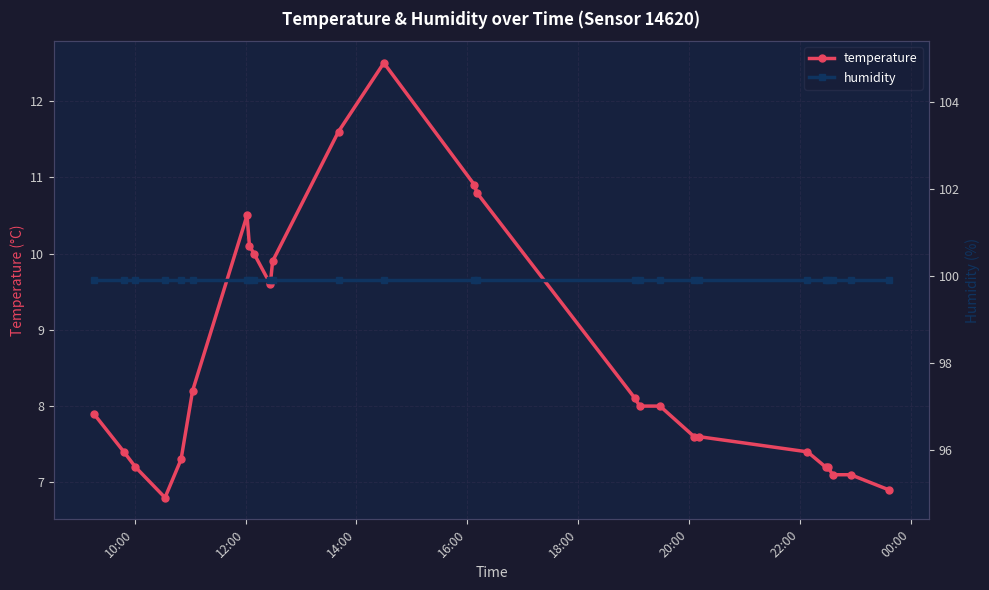

True or false: humidity has more than 1 interior local peaks.

False